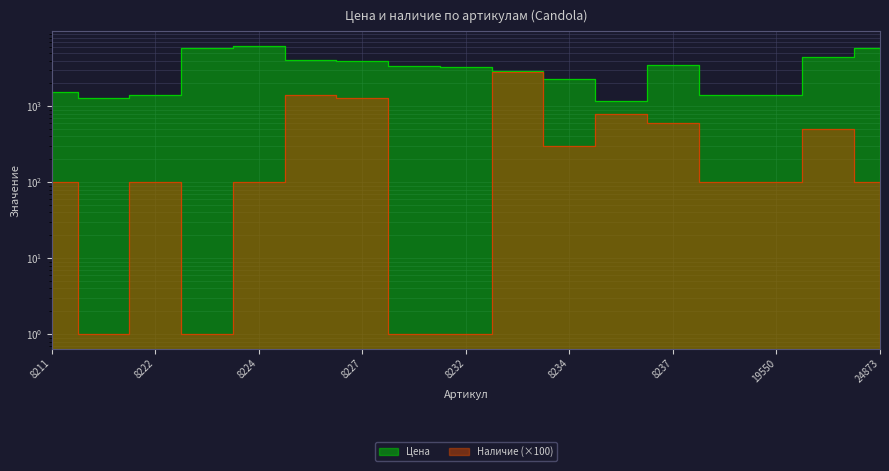

True or false: Наличие and Цена intersect in this chart.

False